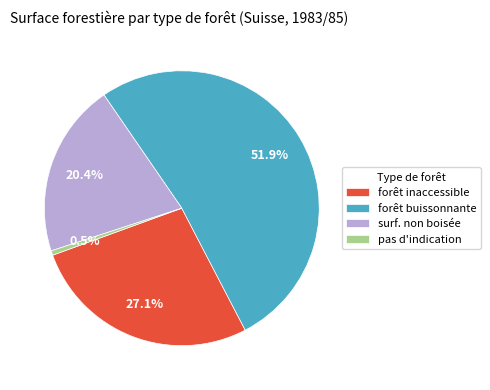

Combined, what portion of the pie is forêt buissonnante and surf. non boisée?

72.4%